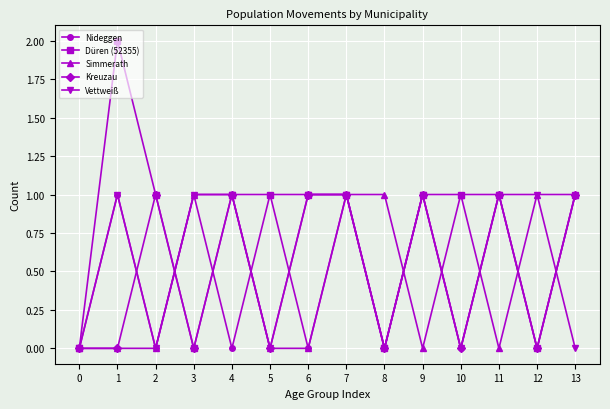

Which series has the largest total across all categories?

Düren (52355)